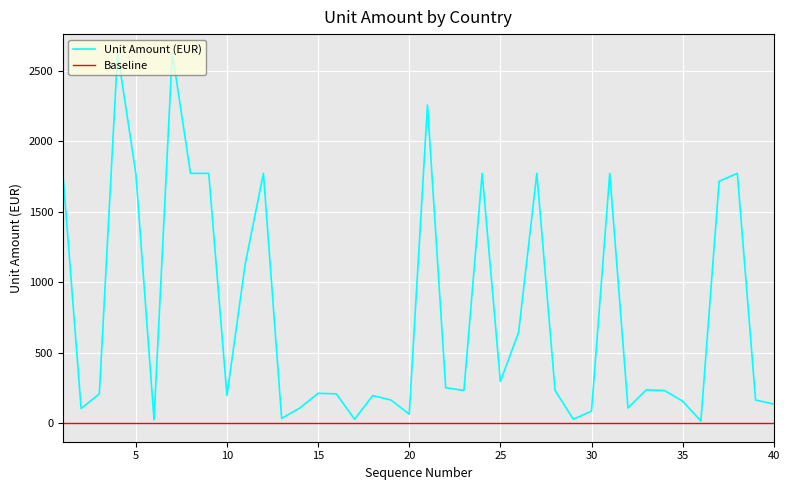

Which series has the largest total across all categories?

Unit Amount (EUR)